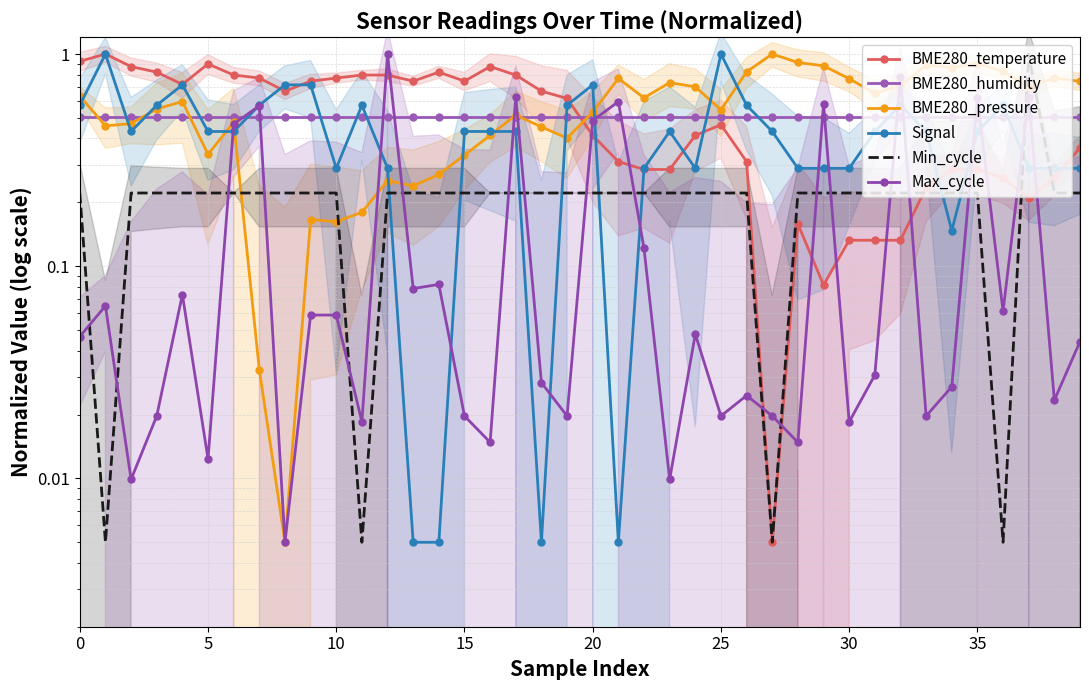

At 0, list the series in order from largest to smallest.

BME280_temperature, BME280_pressure, Signal, BME280_humidity, Min_cycle, Max_cycle